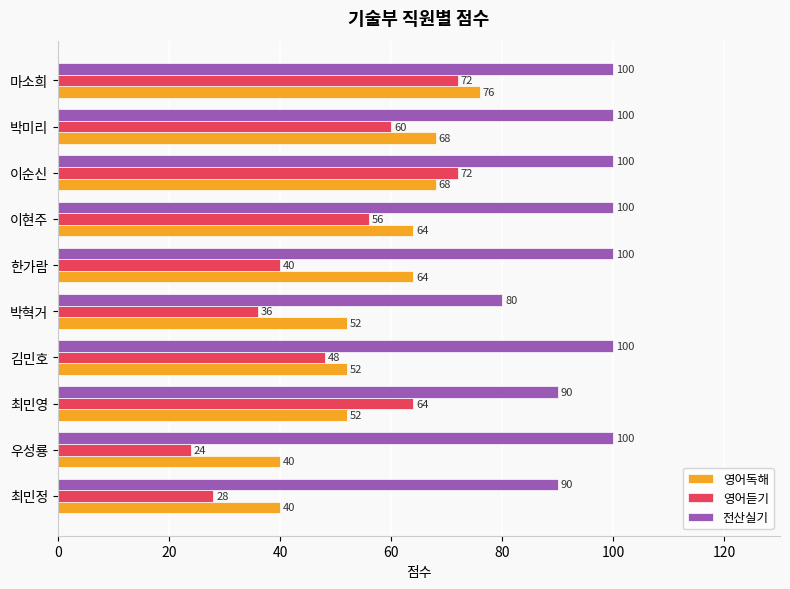

How many data points does each series have?

10